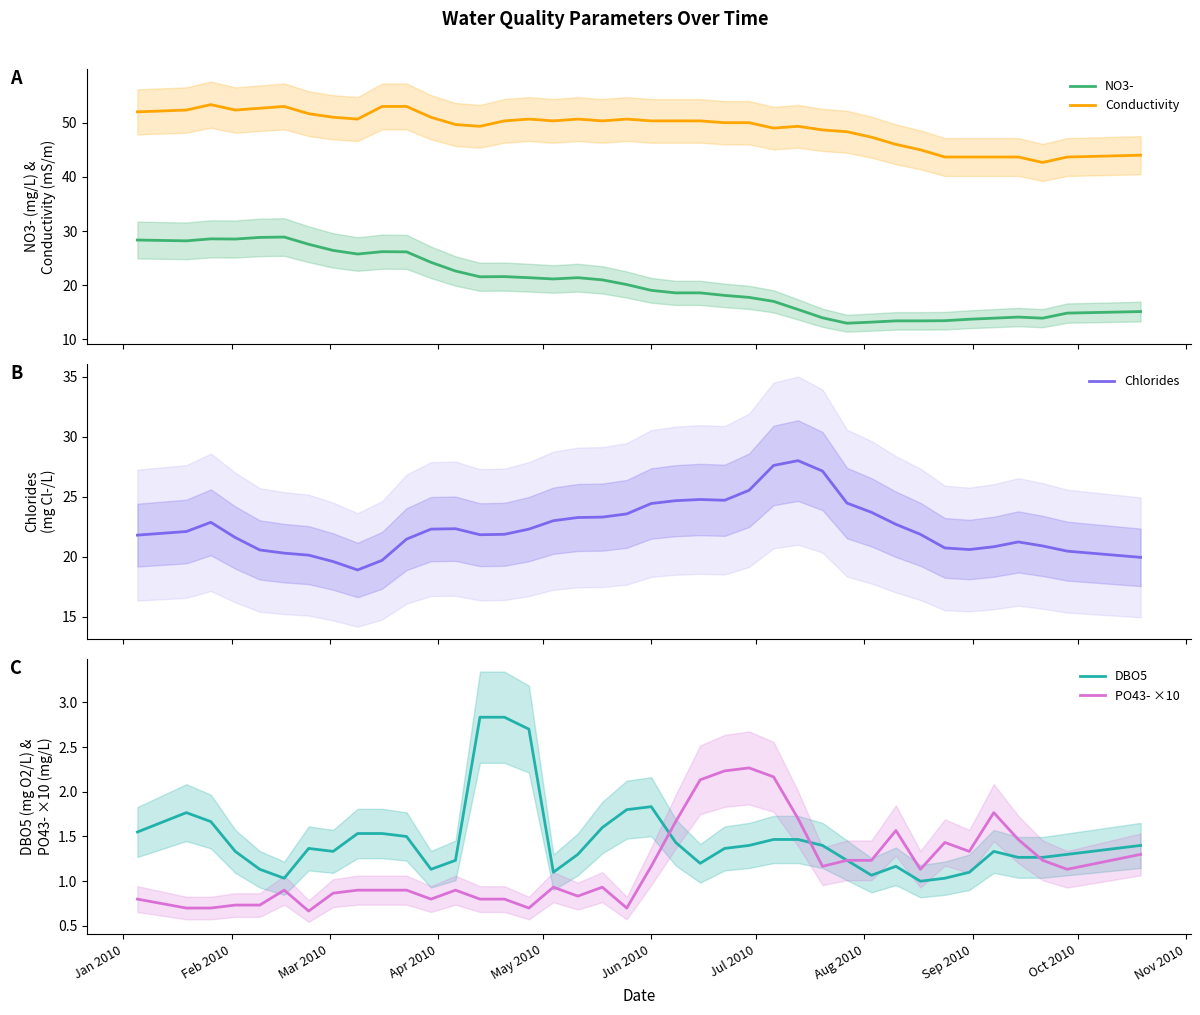

How many interior local peaks does the DBO5 series have?

5